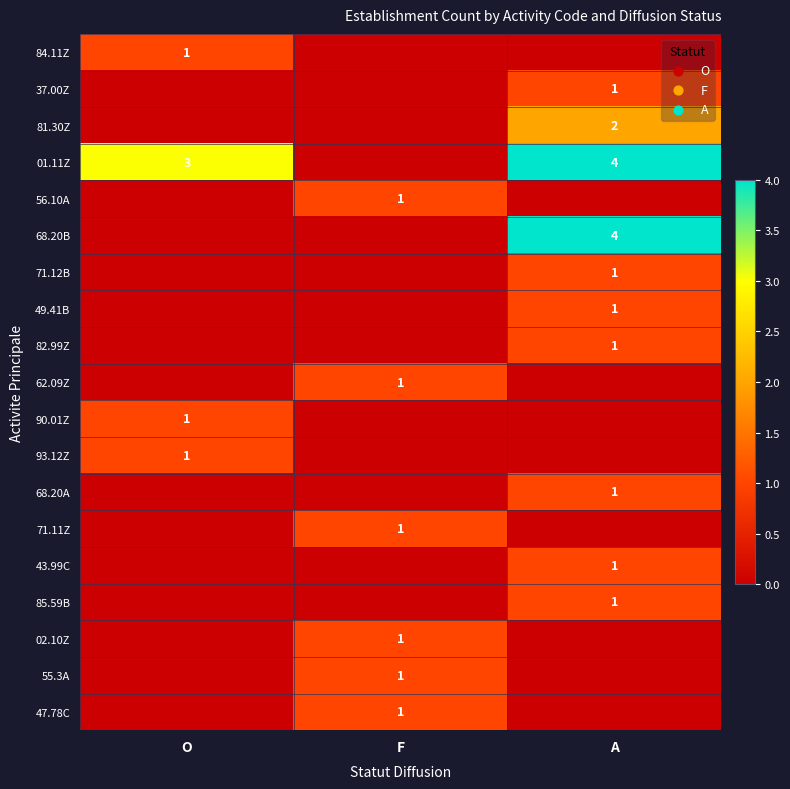

The 93.12Z series shows 1 at O. True or false?

True